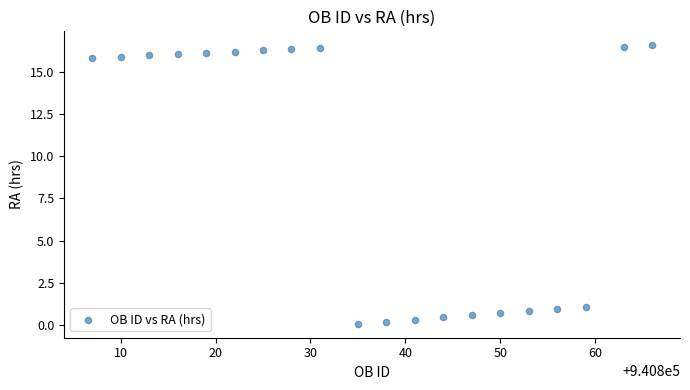

What is the range of X values (max minus min)?

59.0